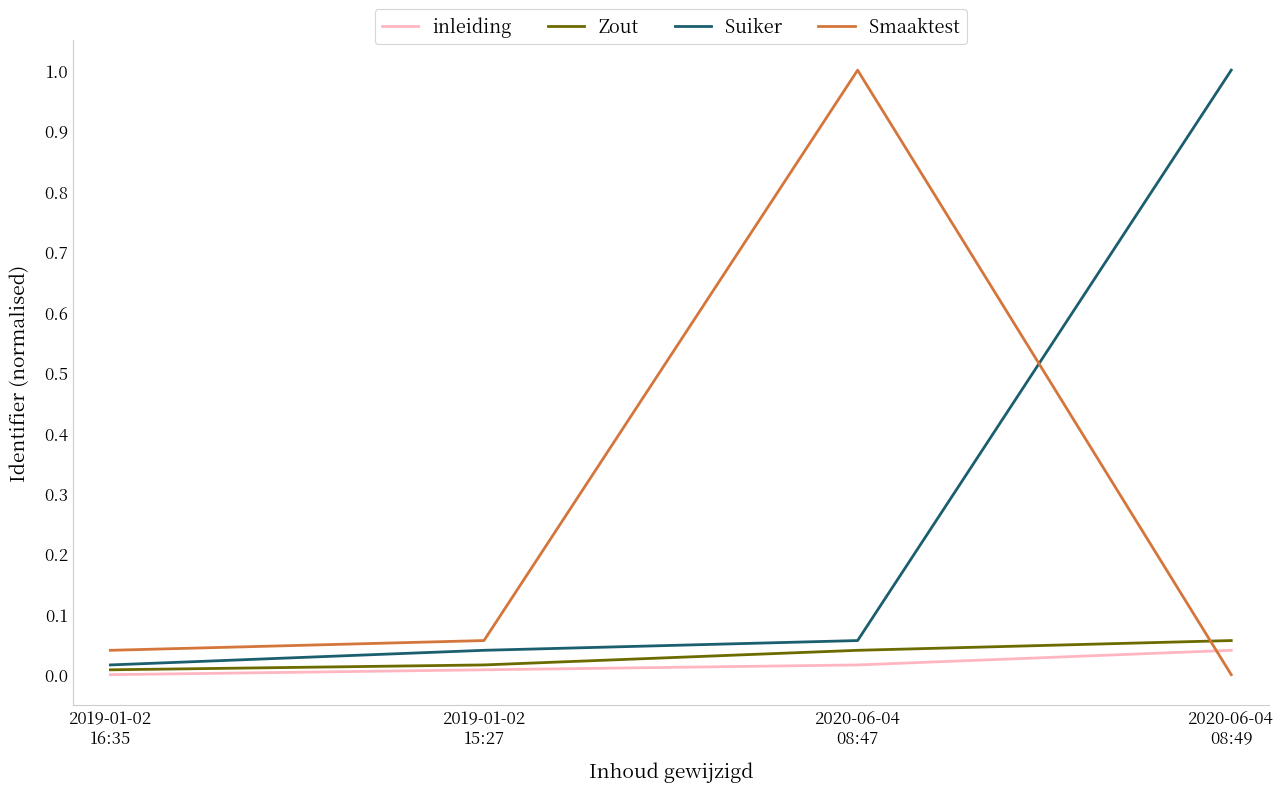

Which series ends up on top after the final intersection of Zout and Smaaktest?

Zout